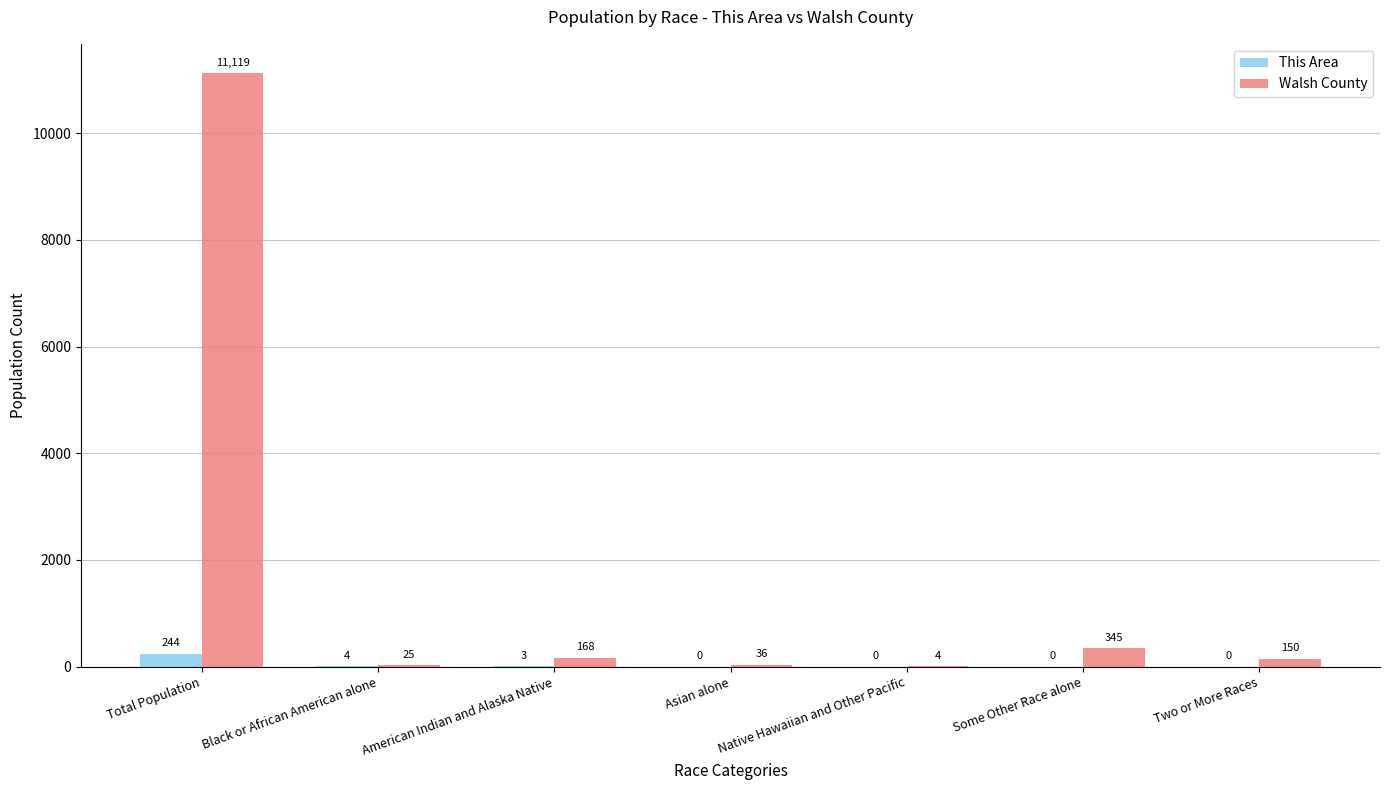

Which series changed the most between Total Population and Native Hawaiian and Other Pacific?

Walsh County